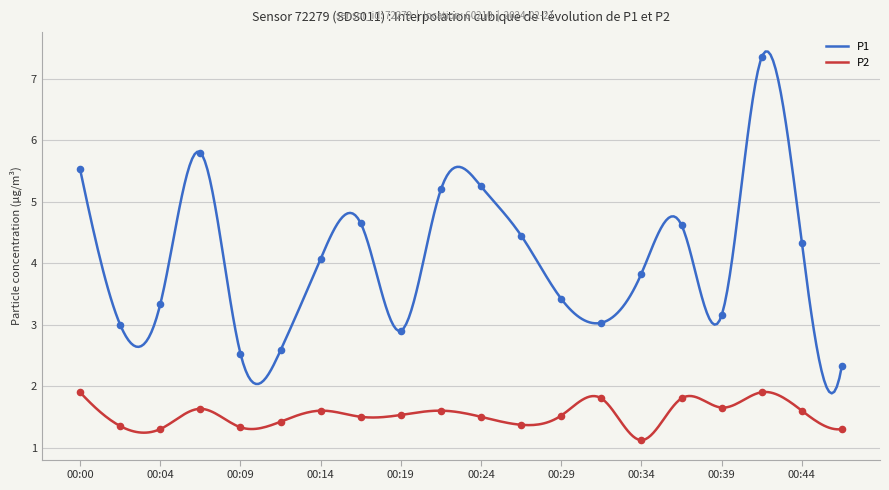

Is the value of P2 at 00:17 greater than the value of P1 at 00:14?

No